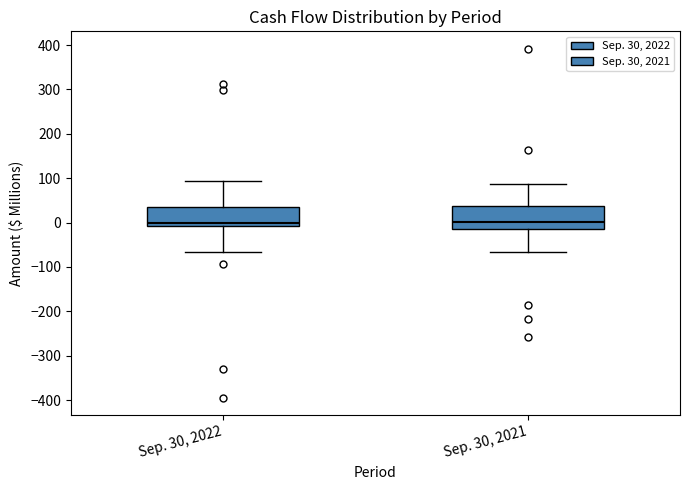

Reading left to right, transcribe this box plot: for each box, give where its median line is, the range the box spans, and where its two whiskers end, as read against the y-axis. The values are not printed on the chart, so give them approximately, as read against the axis.

Sep. 30, 2022: median 0, box -10 to 30, whiskers -70 to 90
Sep. 30, 2021: median 0, box -20 to 40, whiskers -70 to 90